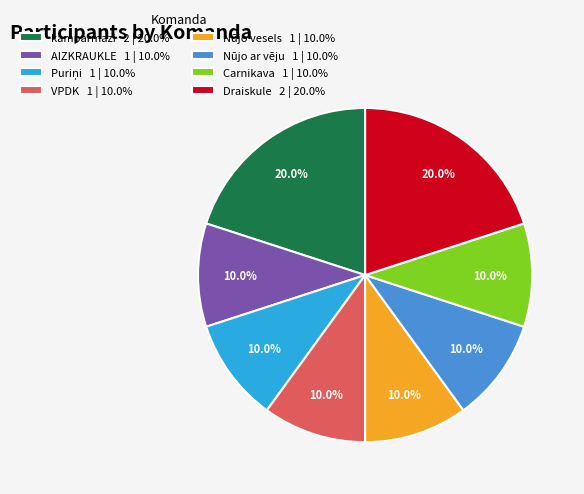

What is the ratio of the value at Nūjo ar vēju 1 | 10.0% to the value at AIZKRAUKLE 1 | 10.0%?

1.0